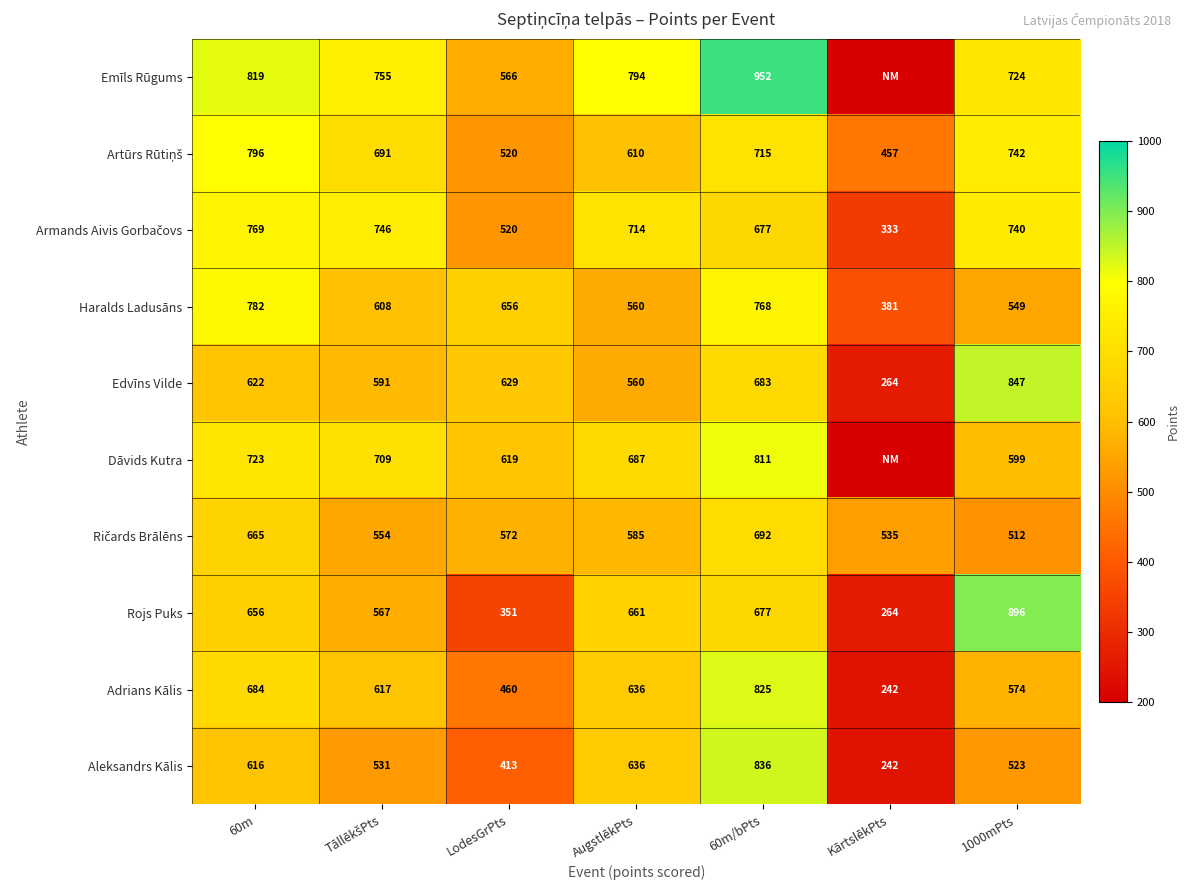

Where does the Haralds Ladusāns series first go above 608?

60m